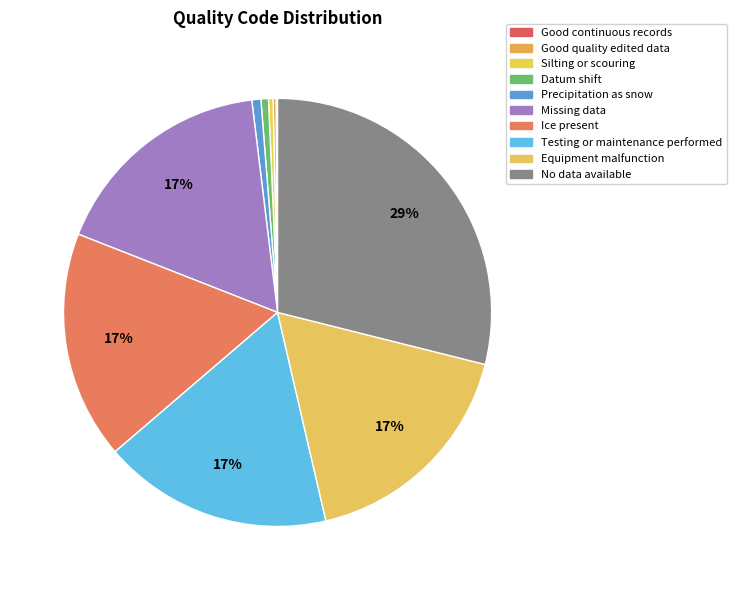

Which category has the smallest portion of the pie?

Good continuous records